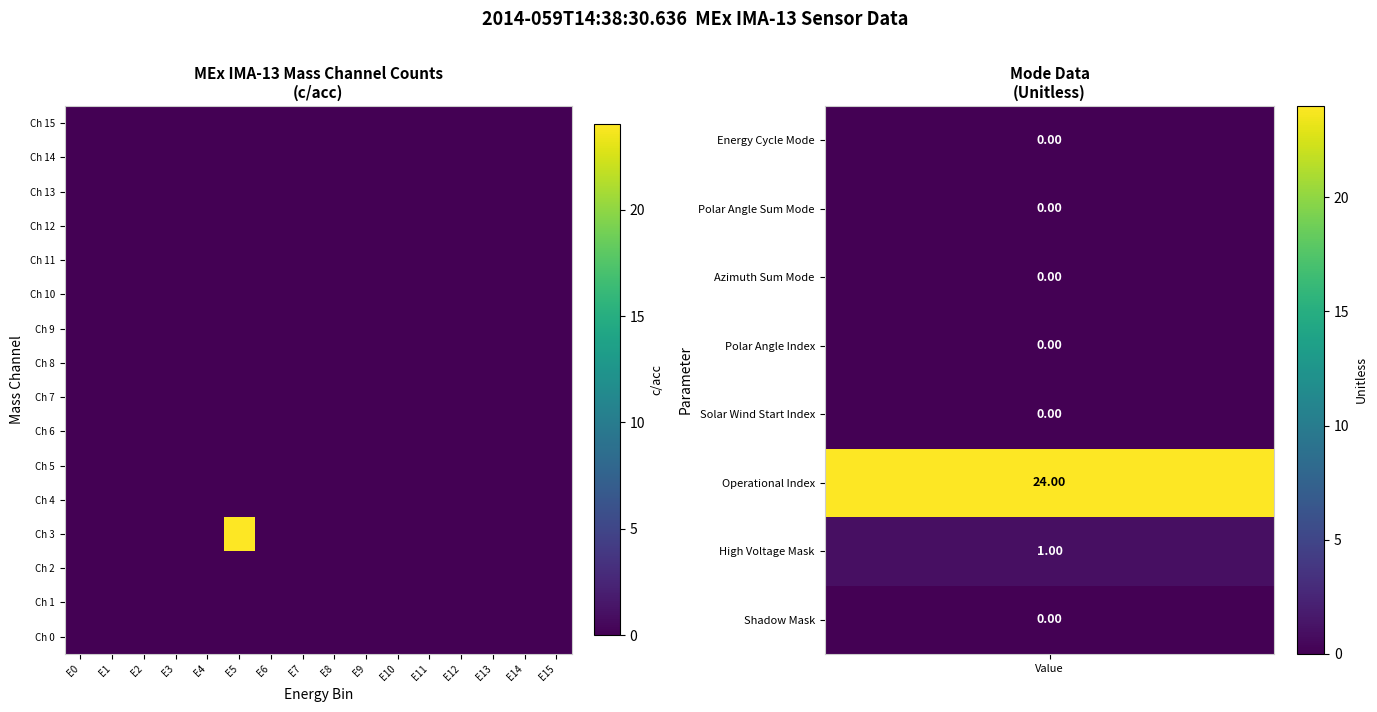

Reading left to right, transcribe all the data shown in this chart.

Ch 0: E0=0	E1=0	E2=0	E3=0	E4=0	E5=0	E6=0	E7=0	E8=0	E9=0	E10=0	E11=0	E12=0	E13=0	E14=0	E15=0
Ch 1: E0=0	E1=0	E2=0	E3=0	E4=0	E5=0	E6=0	E7=0	E8=0	E9=0	E10=0	E11=0	E12=0	E13=0	E14=0	E15=0
Ch 2: E0=0	E1=0	E2=0	E3=0	E4=0	E5=0	E6=0	E7=0	E8=0	E9=0	E10=0	E11=0	E12=0	E13=0	E14=0	E15=0
Ch 3: E0=0	E1=0	E2=0	E3=0	E4=0	E5=24	E6=0	E7=0	E8=0	E9=0	E10=0	E11=0	E12=0	E13=0	E14=0	E15=0
Ch 4: E0=0	E1=0	E2=0	E3=0	E4=0	E5=0	E6=0	E7=0	E8=0	E9=0	E10=0	E11=0	E12=0	E13=0	E14=0	E15=0
Ch 5: E0=0	E1=0	E2=0	E3=0	E4=0	E5=0	E6=0	E7=0	E8=0	E9=0	E10=0	E11=0	E12=0	E13=0	E14=0	E15=0
Ch 6: E0=0	E1=0	E2=0	E3=0	E4=0	E5=0	E6=0	E7=0	E8=0	E9=0	E10=0	E11=0	E12=0	E13=0	E14=0	E15=0
Ch 7: E0=0	E1=0	E2=0	E3=0	E4=0	E5=0	E6=0	E7=0	E8=0	E9=0	E10=0	E11=0	E12=0	E13=0	E14=0	E15=0
Ch 8: E0=0	E1=0	E2=0	E3=0	E4=0	E5=0	E6=0	E7=0	E8=0	E9=0	E10=0	E11=0	E12=0	E13=0	E14=0	E15=0
Ch 9: E0=0	E1=0	E2=0	E3=0	E4=0	E5=0	E6=0	E7=0	E8=0	E9=0	E10=0	E11=0	E12=0	E13=0	E14=0	E15=0
Ch 10: E0=0	E1=0	E2=0	E3=0	E4=0	E5=0	E6=0	E7=0	E8=0	E9=0	E10=0	E11=0	E12=0	E13=0	E14=0	E15=0
Ch 11: E0=0	E1=0	E2=0	E3=0	E4=0	E5=0	E6=0	E7=0	E8=0	E9=0	E10=0	E11=0	E12=0	E13=0	E14=0	E15=0
Ch 12: E0=0	E1=0	E2=0	E3=0	E4=0	E5=0	E6=0	E7=0	E8=0	E9=0	E10=0	E11=0	E12=0	E13=0	E14=0	E15=0
Ch 13: E0=0	E1=0	E2=0	E3=0	E4=0	E5=0	E6=0	E7=0	E8=0	E9=0	E10=0	E11=0	E12=0	E13=0	E14=0	E15=0
Ch 14: E0=0	E1=0	E2=0	E3=0	E4=0	E5=0	E6=0	E7=0	E8=0	E9=0	E10=0	E11=0	E12=0	E13=0	E14=0	E15=0
Ch 15: E0=0	E1=0	E2=0	E3=0	E4=0	E5=0	E6=0	E7=0	E8=0	E9=0	E10=0	E11=0	E12=0	E13=0	E14=0	E15=0